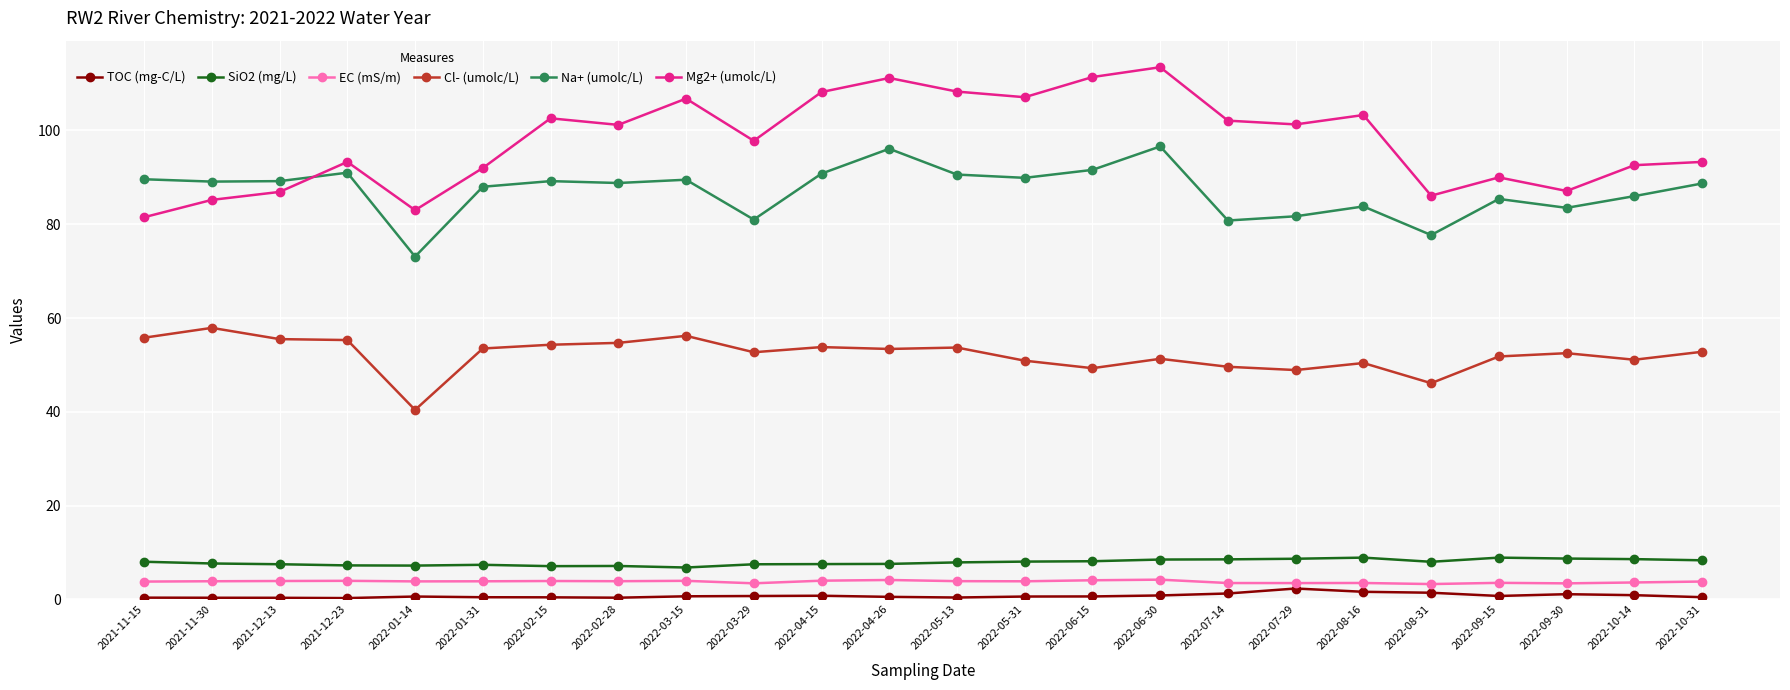

What is the value of the SiO2 (mg/L) point at the 18th from the left?

8.7